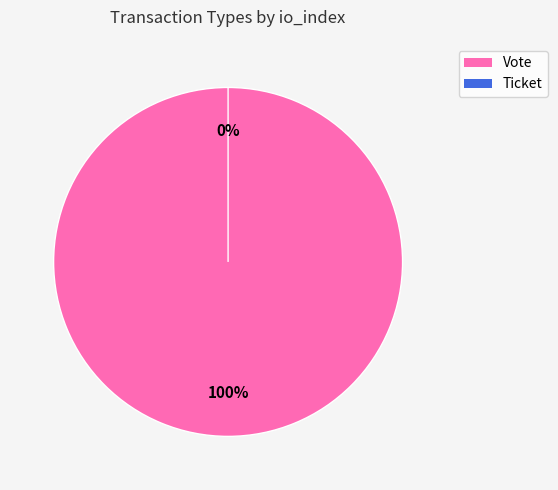

What is the largest slice in the pie chart?

Vote